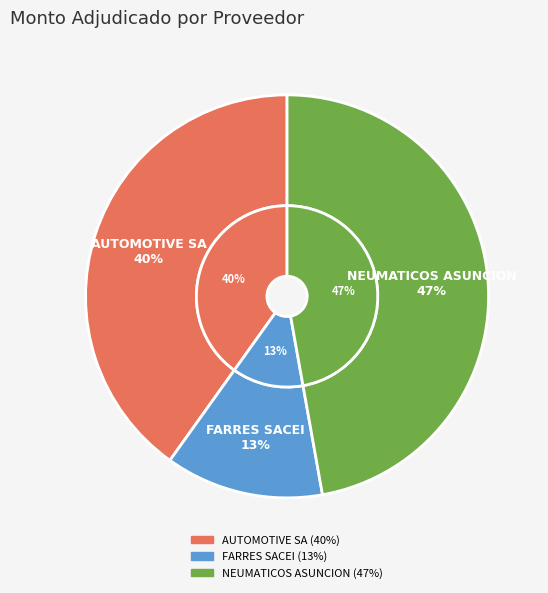

How many segments does this pie chart have?

3